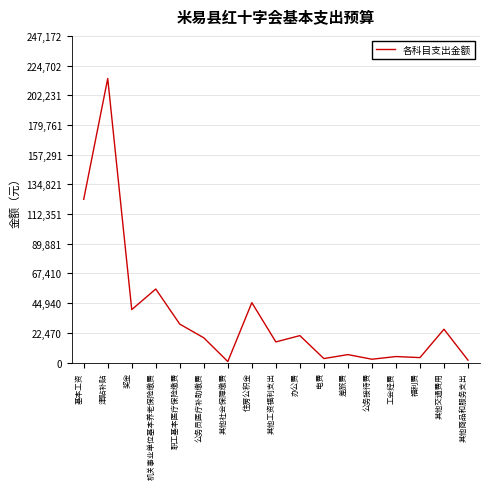

What is the difference between the maximum and minimum values?

214177.0